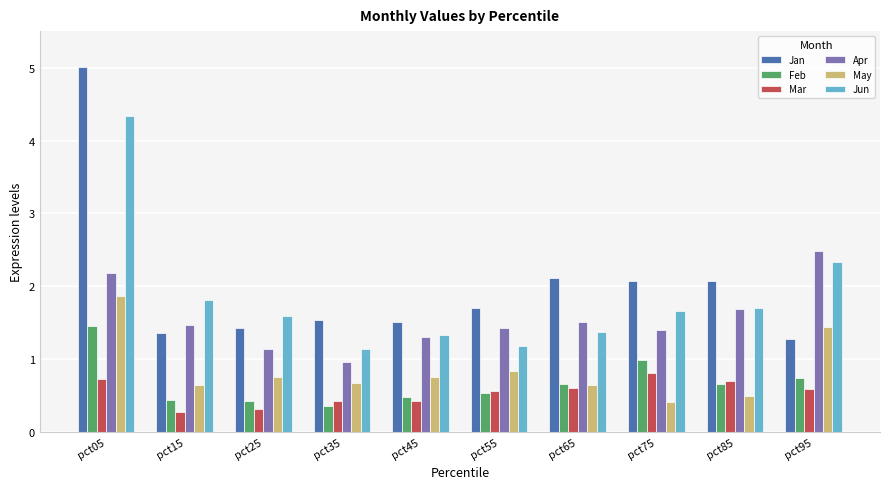

Reading right to left, what are all the values shown in this chart?

Jan: pct95=1.3	pct85=2.1	pct75=2.1	pct65=2.1	pct55=1.7	pct45=1.5	pct35=1.5	pct25=1.4	pct15=1.4	pct05=5.0
Feb: pct95=0.7	pct85=0.7	pct75=1.0	pct65=0.7	pct55=0.5	pct45=0.5	pct35=0.4	pct25=0.4	pct15=0.4	pct05=1.5
Mar: pct95=0.6	pct85=0.7	pct75=0.8	pct65=0.6	pct55=0.6	pct45=0.4	pct35=0.4	pct25=0.3	pct15=0.3	pct05=0.7
Apr: pct95=2.5	pct85=1.7	pct75=1.4	pct65=1.5	pct55=1.4	pct45=1.3	pct35=1.0	pct25=1.1	pct15=1.5	pct05=2.2
May: pct95=1.4	pct85=0.5	pct75=0.4	pct65=0.6	pct55=0.8	pct45=0.8	pct35=0.7	pct25=0.8	pct15=0.6	pct05=1.9
Jun: pct95=2.3	pct85=1.7	pct75=1.7	pct65=1.4	pct55=1.2	pct45=1.3	pct35=1.1	pct25=1.6	pct15=1.8	pct05=4.3